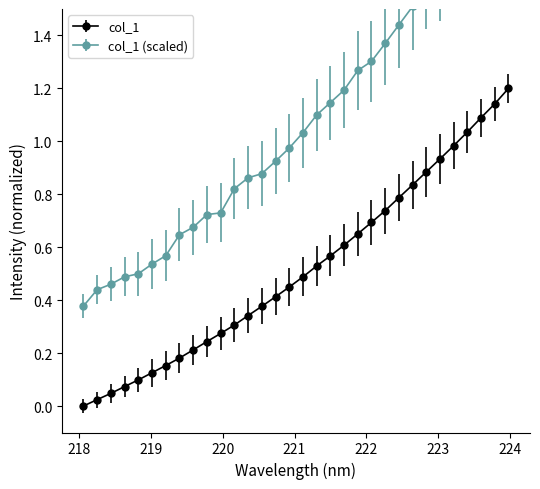

True or false: the data shows 0.9 at 222.8355.

True